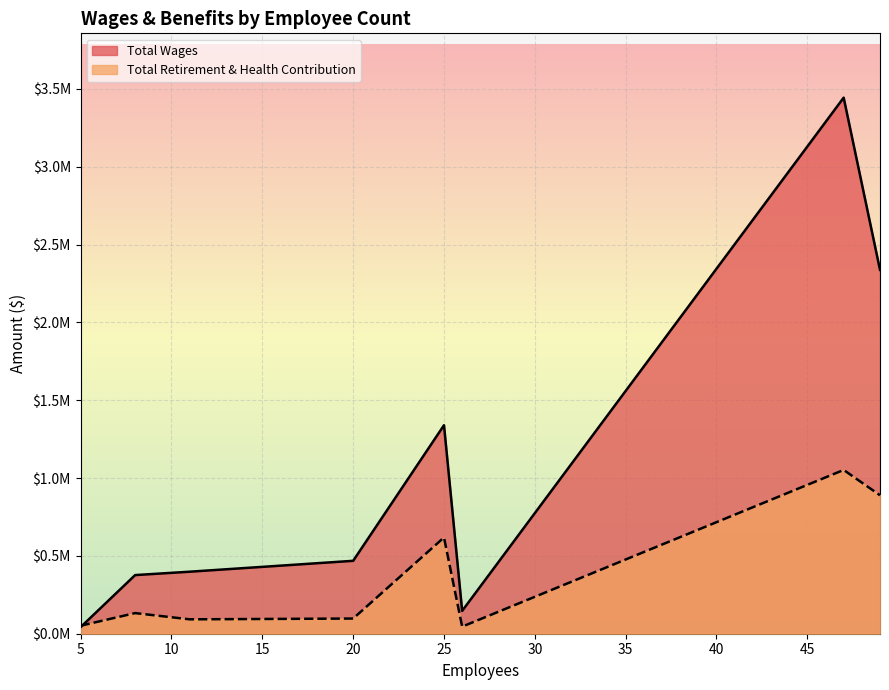

At how many categories does at least one series exceed 3124067?

1